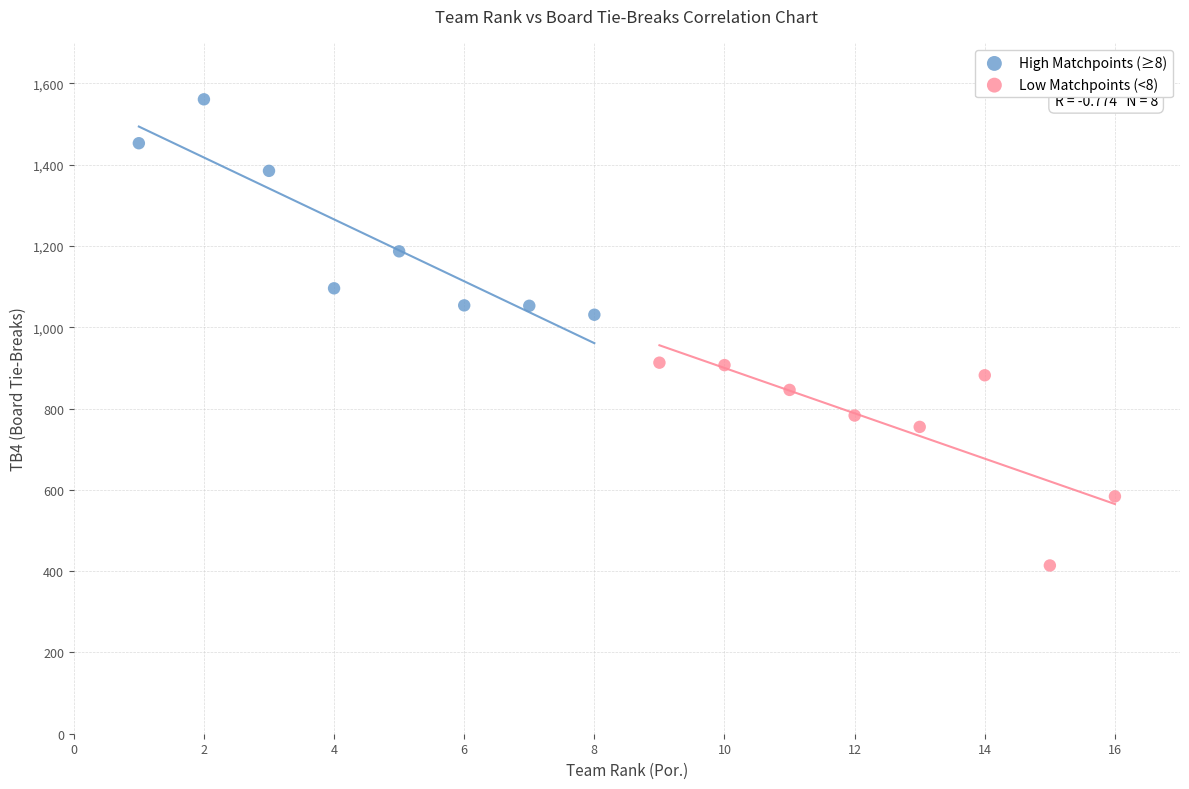

Which series reaches the maximum Y coordinate?

High Matchpoints (≥8)